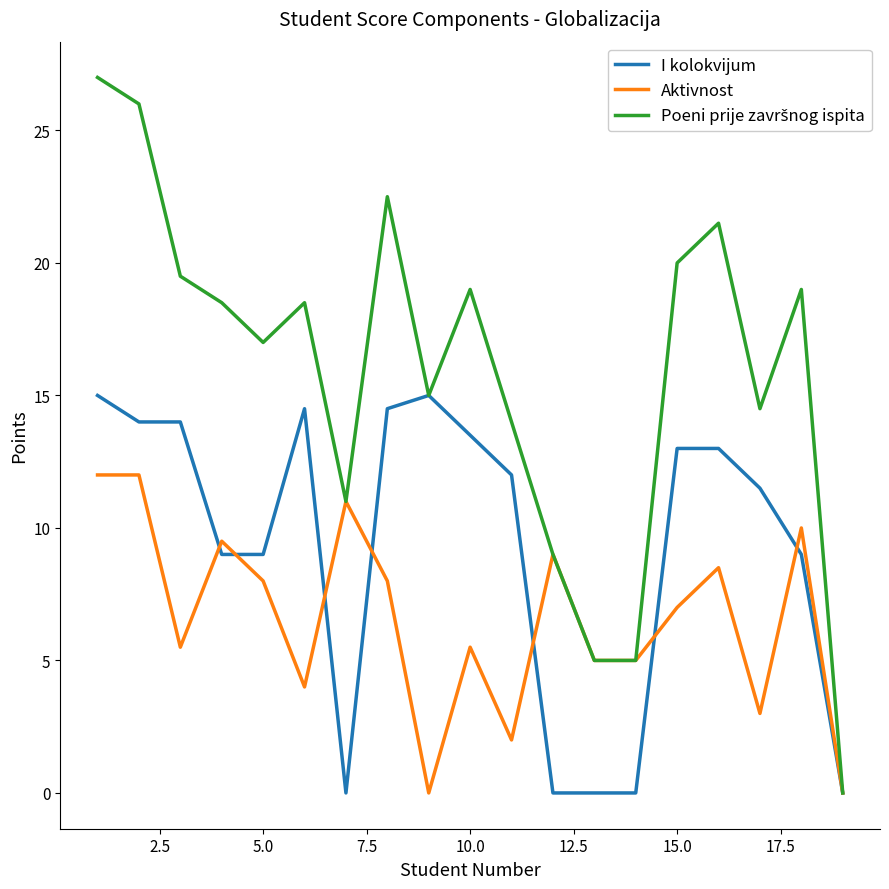

What is the greatest value displayed?

27.0